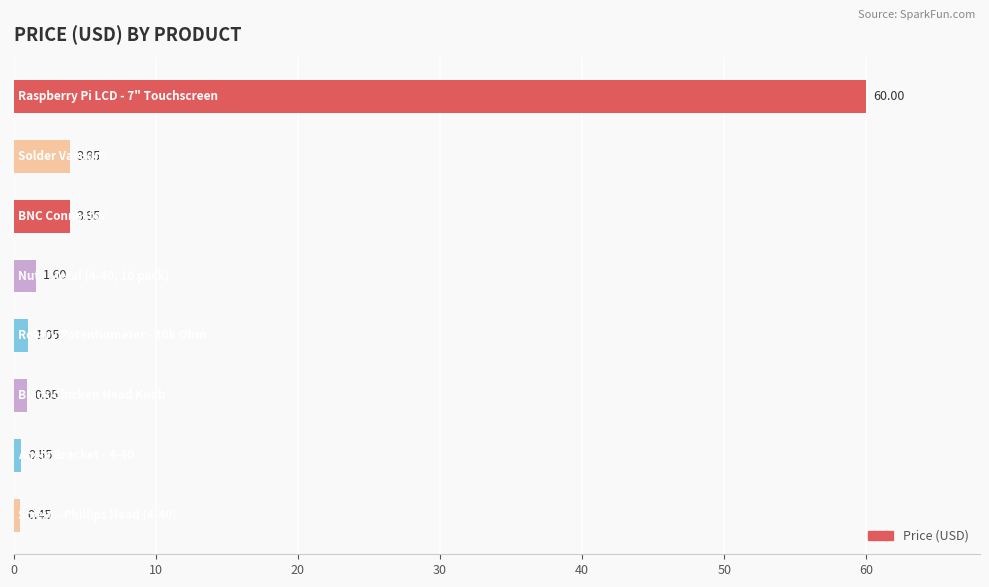

What is the average value?

9.1